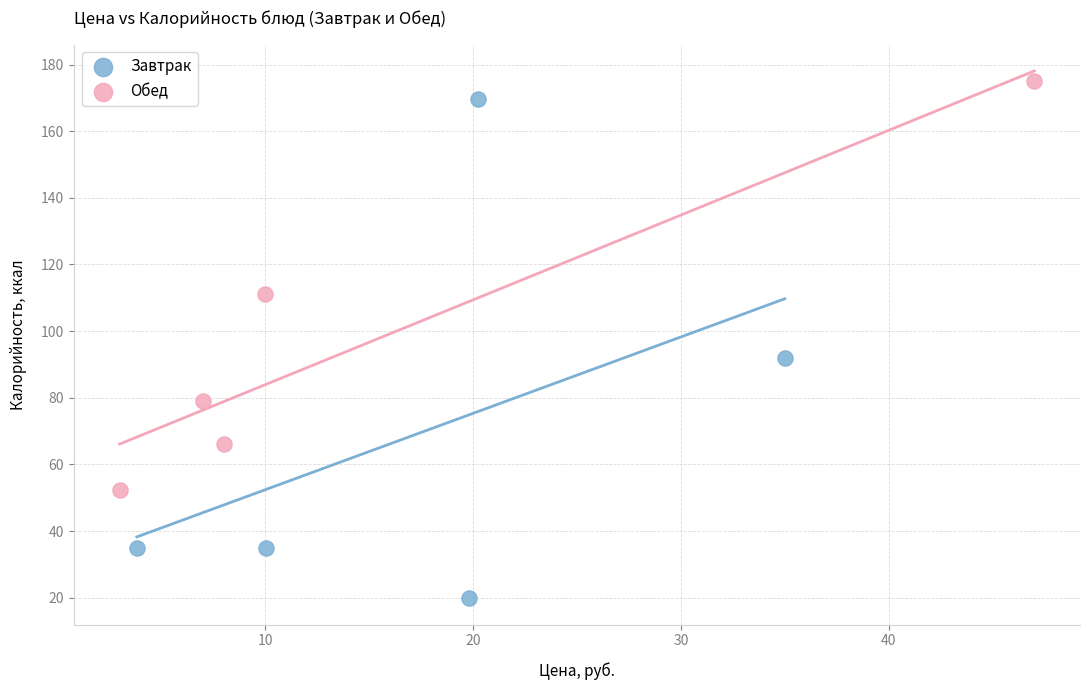

Which series reaches the minimum Y coordinate?

Завтрак